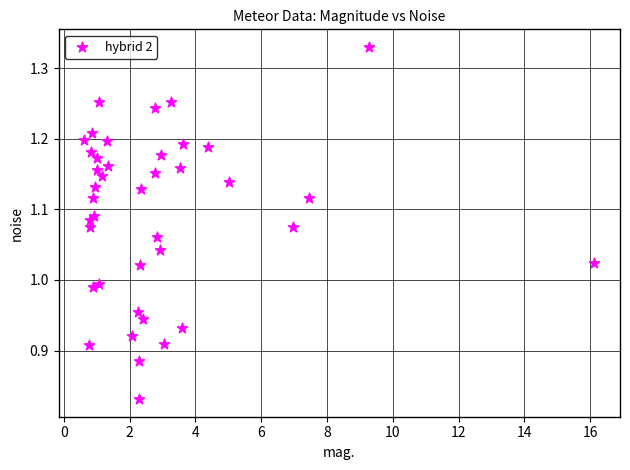

What is the range of Y values (max minus min)?

0.5